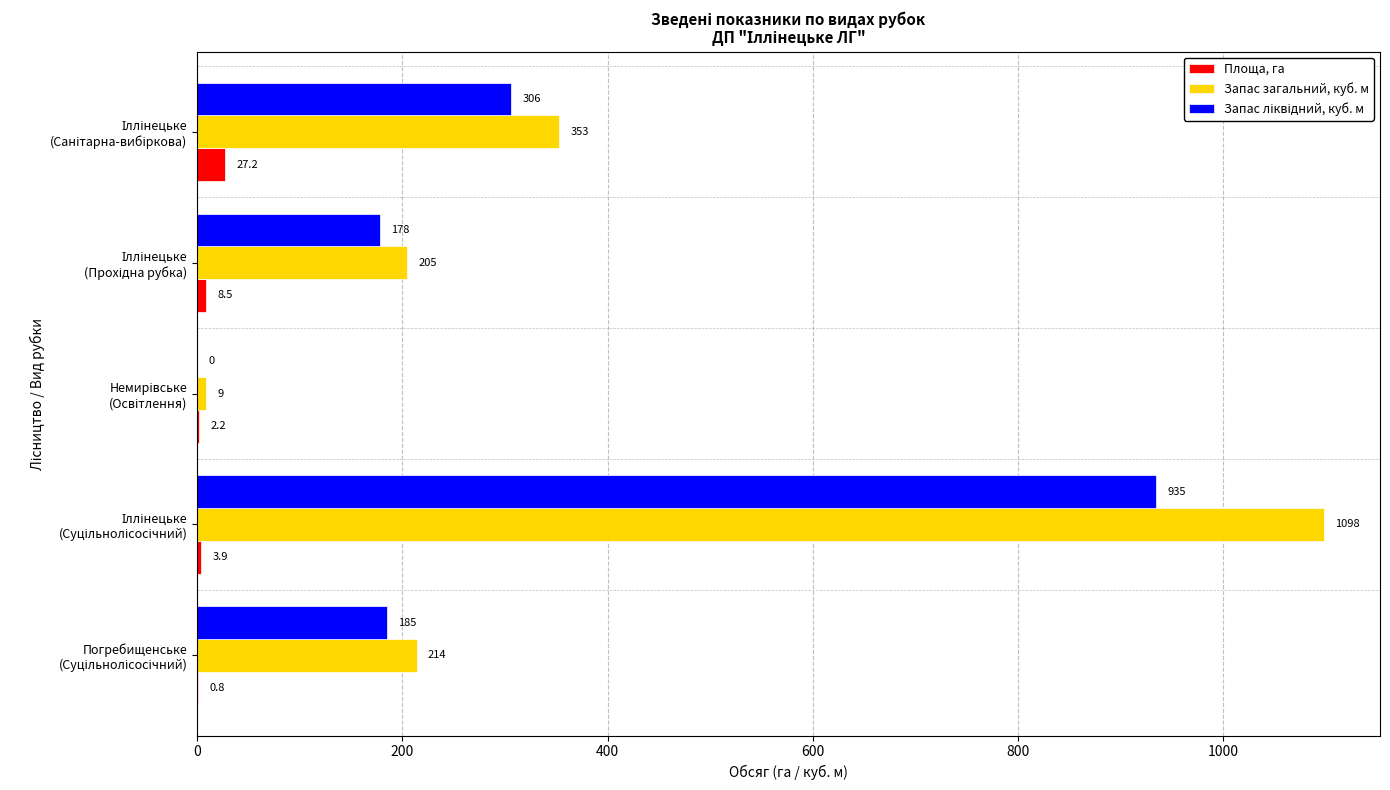

What is the maximum value shown in the chart?

1098.0